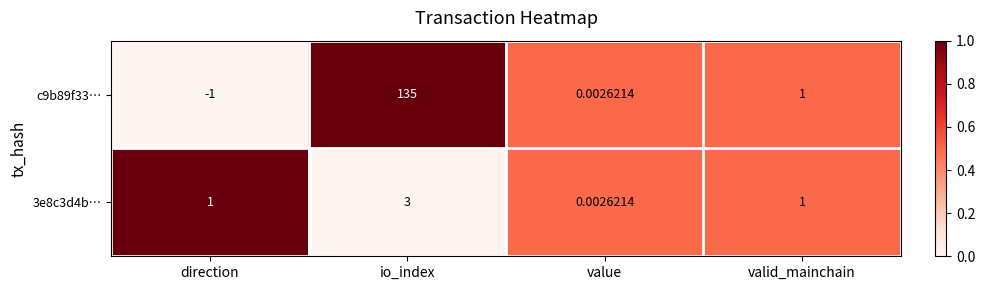

Where is c9b89f33… nearest to the value 67?

valid_mainchain